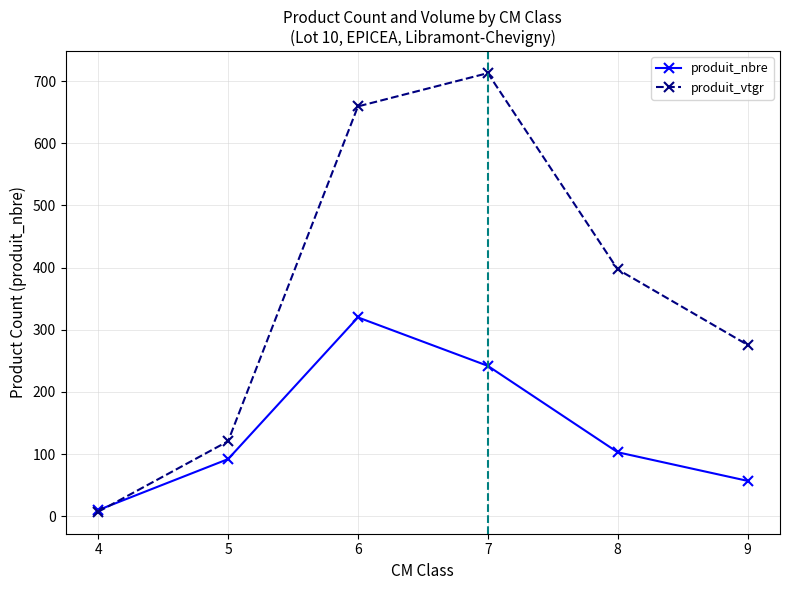

At 5, list the series in order from smallest to largest.

produit_nbre, produit_vtgr